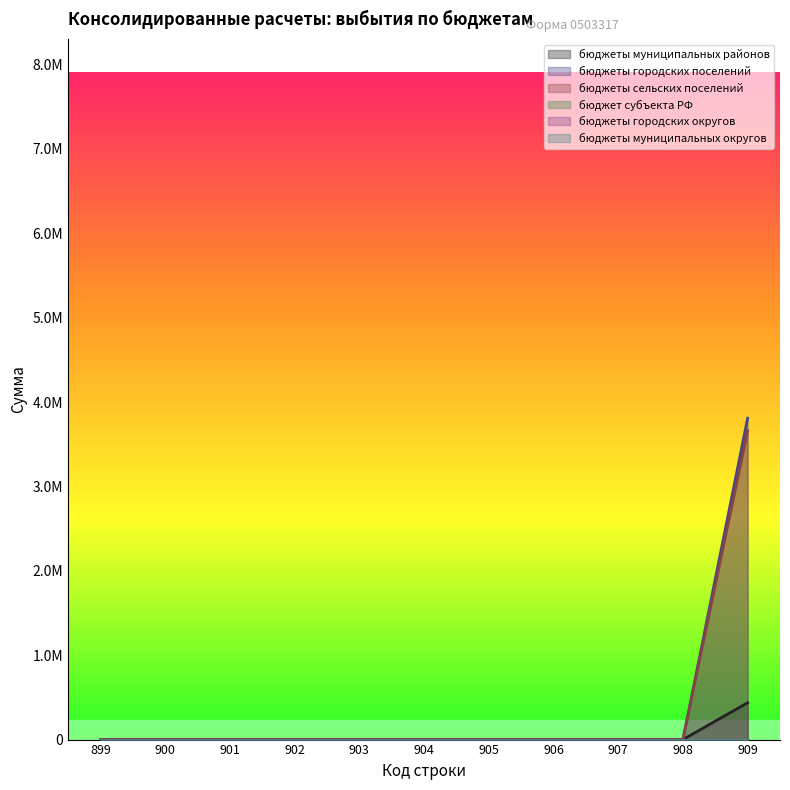

True or false: бюджеты сельских поселений and бюджеты городских поселений intersect in this chart.

False